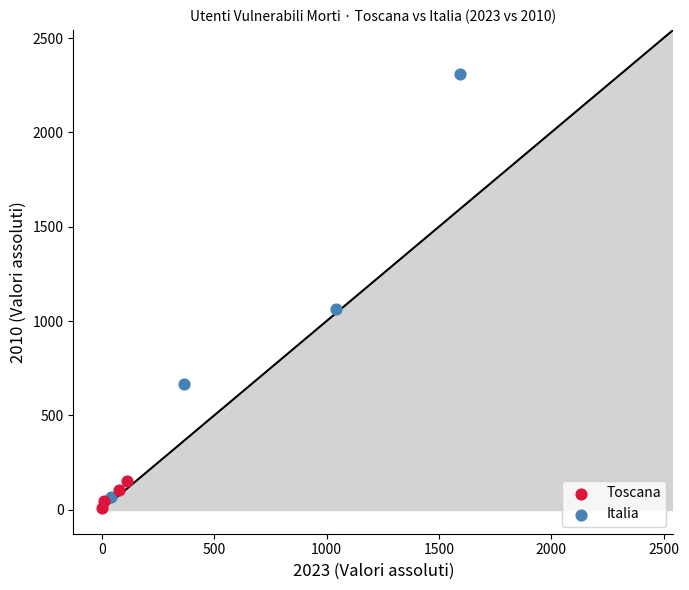

Which series has the largest Y range (max minus min)?

Italia